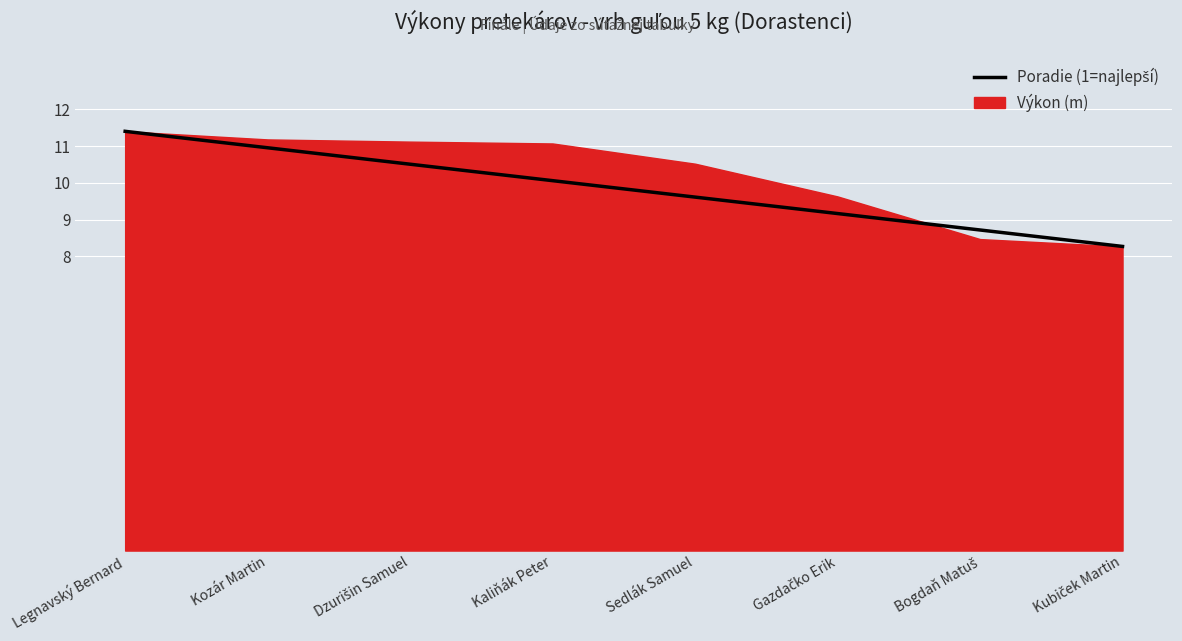

True or false: the data shows 18.3 at Dzurišin Samuel.

False